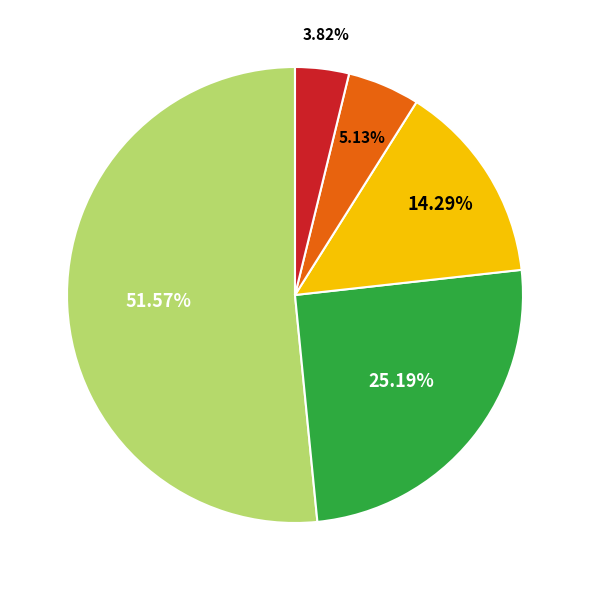

How many segments does this pie chart have?

5